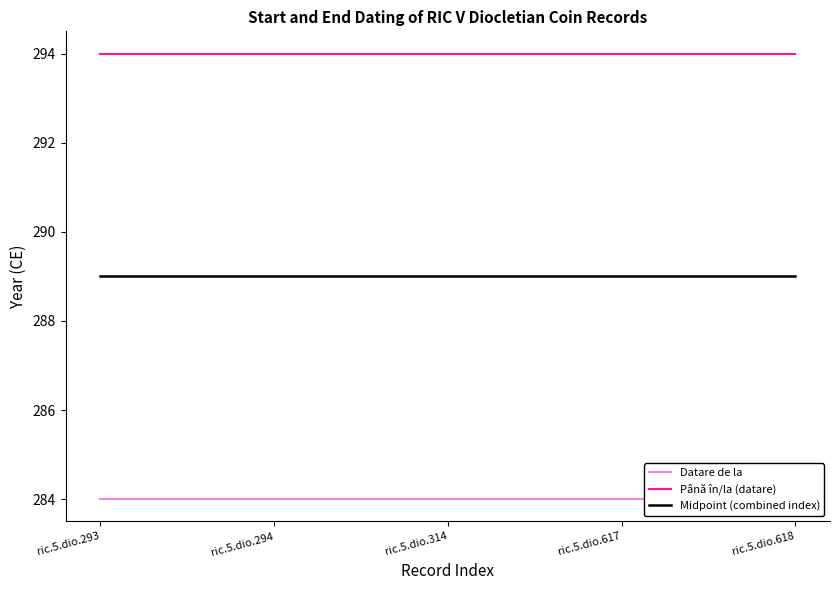

List the series in order of their overall mean, highest first.

Până în/la (datare), Midpoint (combined index), Datare de la